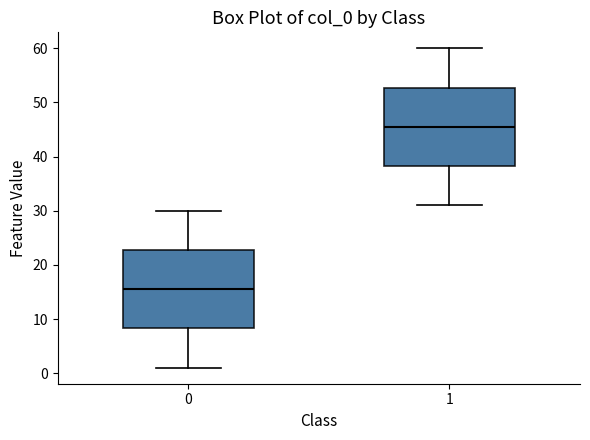

Reading left to right, transcribe this box plot: for each box, give where its median line is, the range the box spans, and where its two whiskers end, as read against the y-axis. The values are not printed on the chart, so give them approximately, as read against the axis.

0: median 16, box 8 to 23, whiskers 1 to 30
1: median 46, box 38 to 53, whiskers 31 to 60